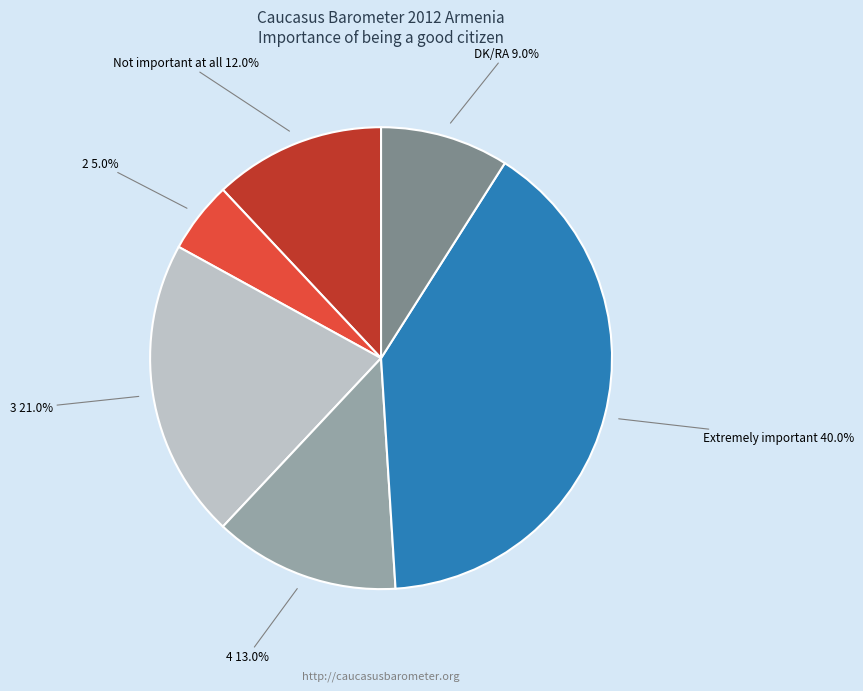

What is the ratio of the value at Extremely important to the value at 2?

8.0